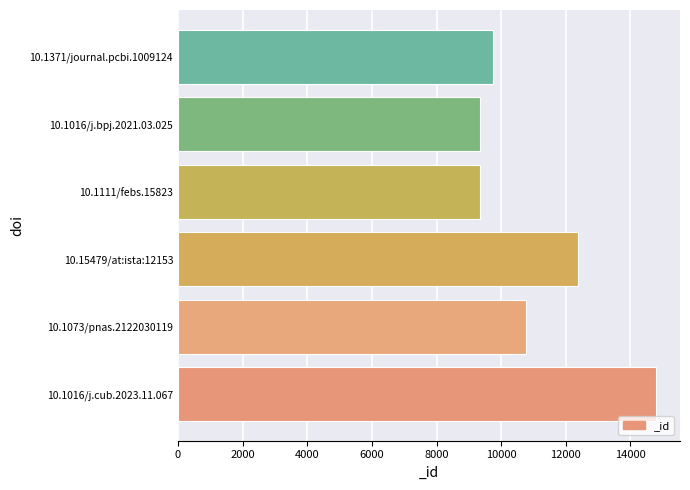

What is the difference between the maximum and minimum values?

5459